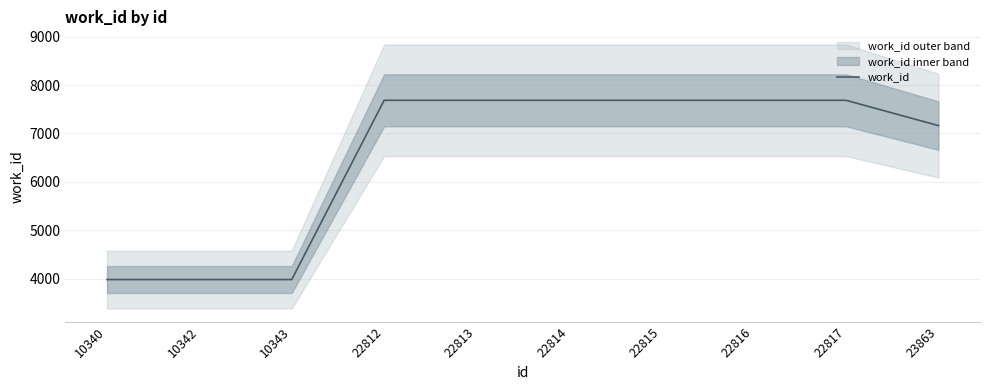

What is the greatest value displayed?

7686